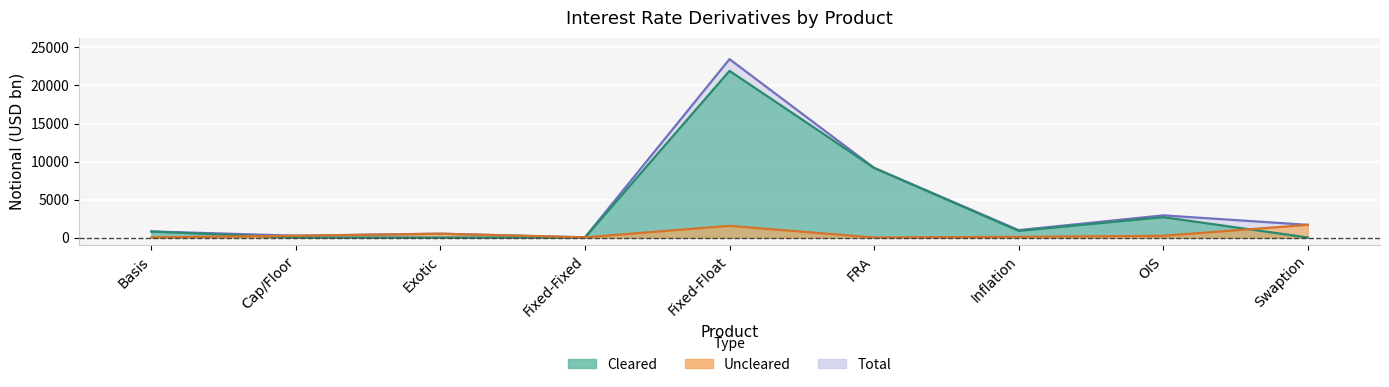

List the series in order of their peak value, highest first.

Total, Cleared, Uncleared